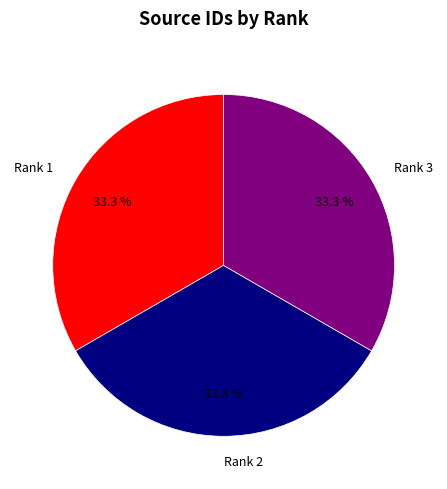

Is the sum of Rank 3 and Rank 2 greater than half?

Yes